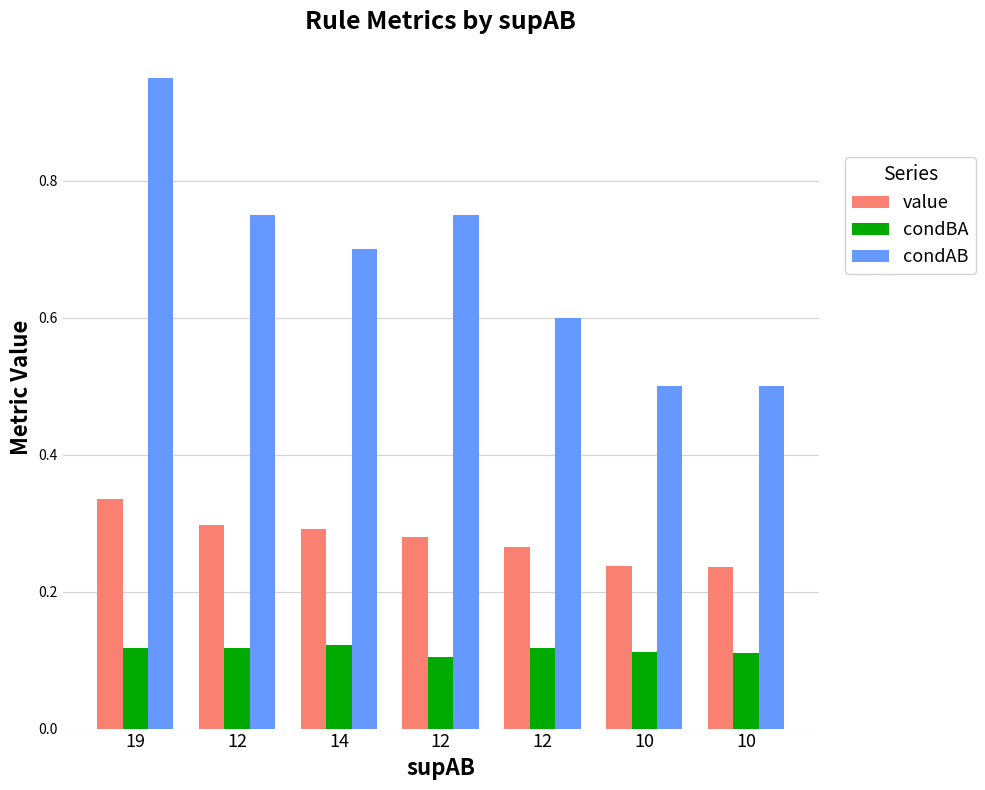

What is the label of the 4th bar from the left?

12